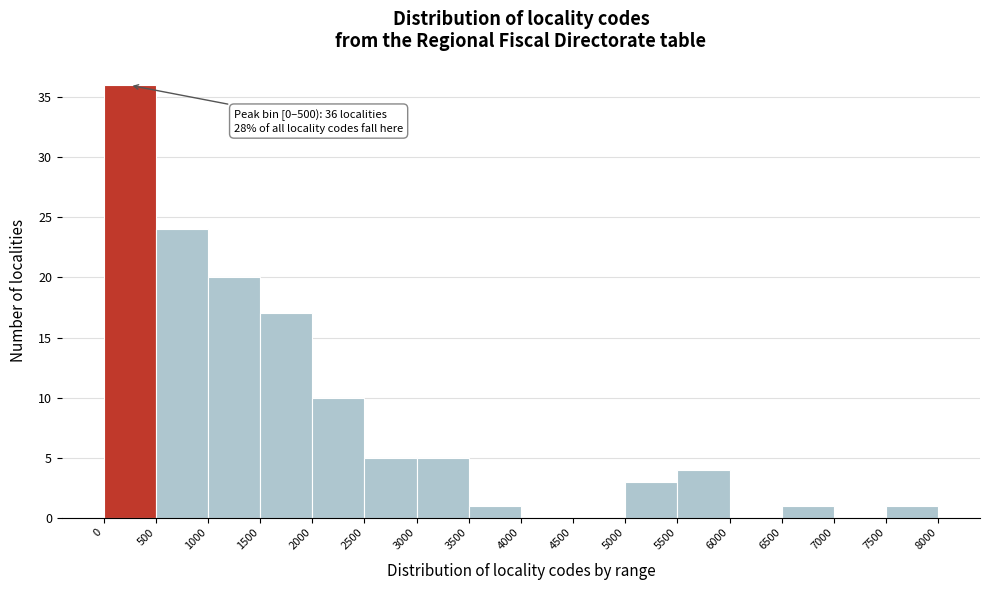

Over which range of the x-axis is the bar tallest?

0 to 500